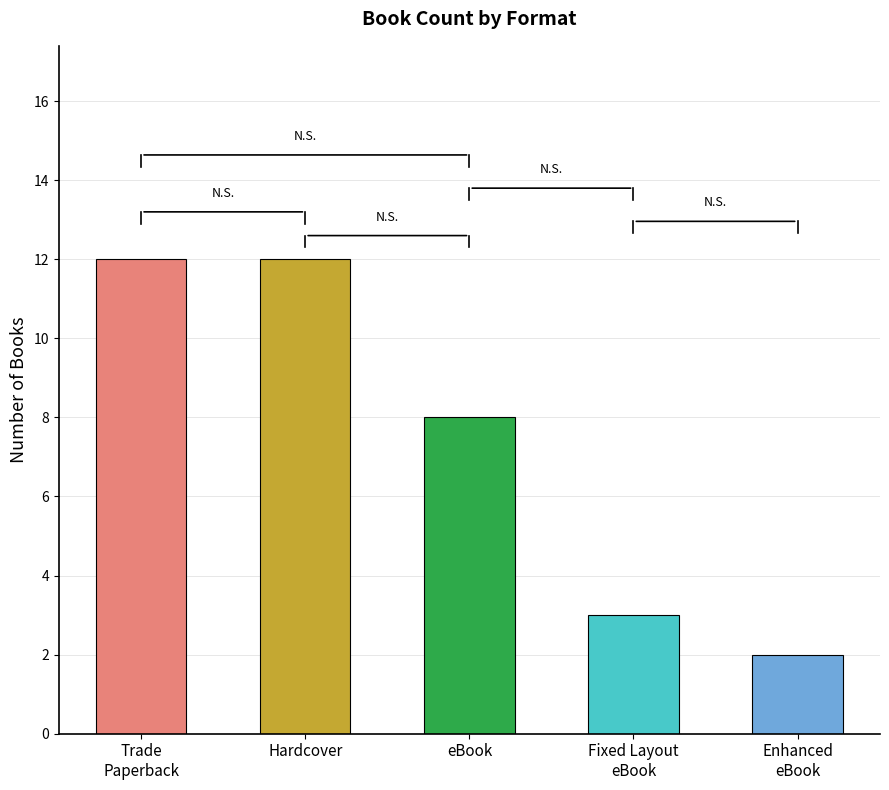

Which label corresponds to the largest value in the chart?

Hardcover